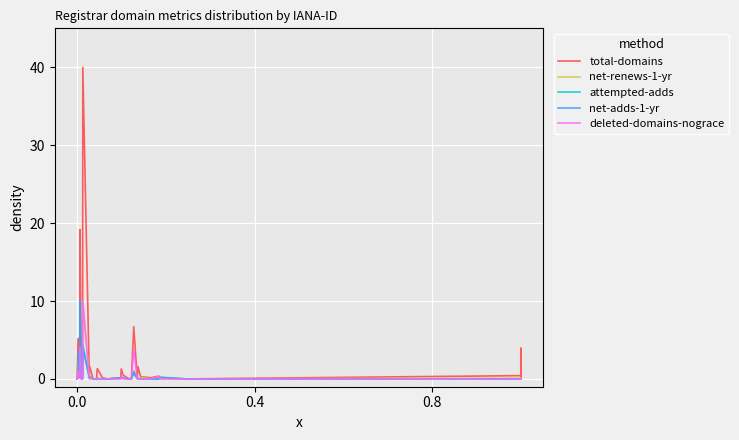

What is the highest value of the attempted-adds series?

10.0